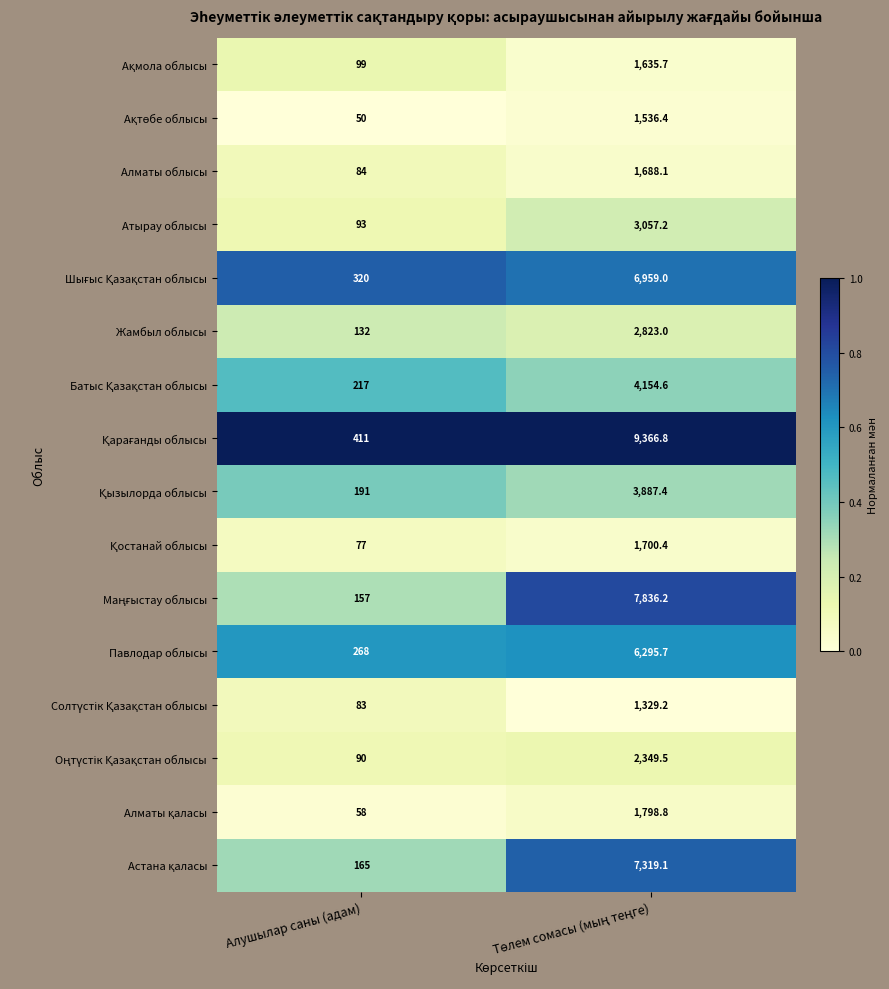

What is the minimum value shown in the chart?

50.0